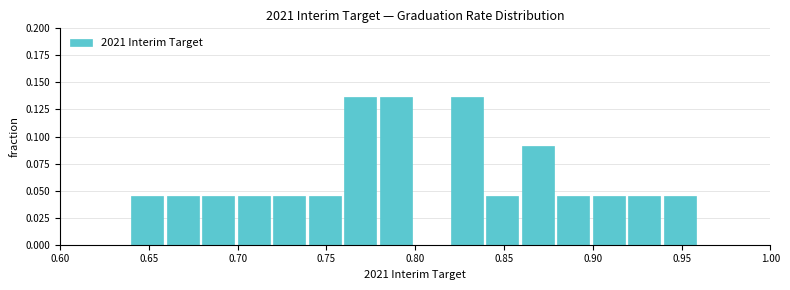

What is the height of the bar covering 0.66 to 0.68 on the x-axis? The values are not printed on the chart, so give them approximately, as read against the axis.

0.045